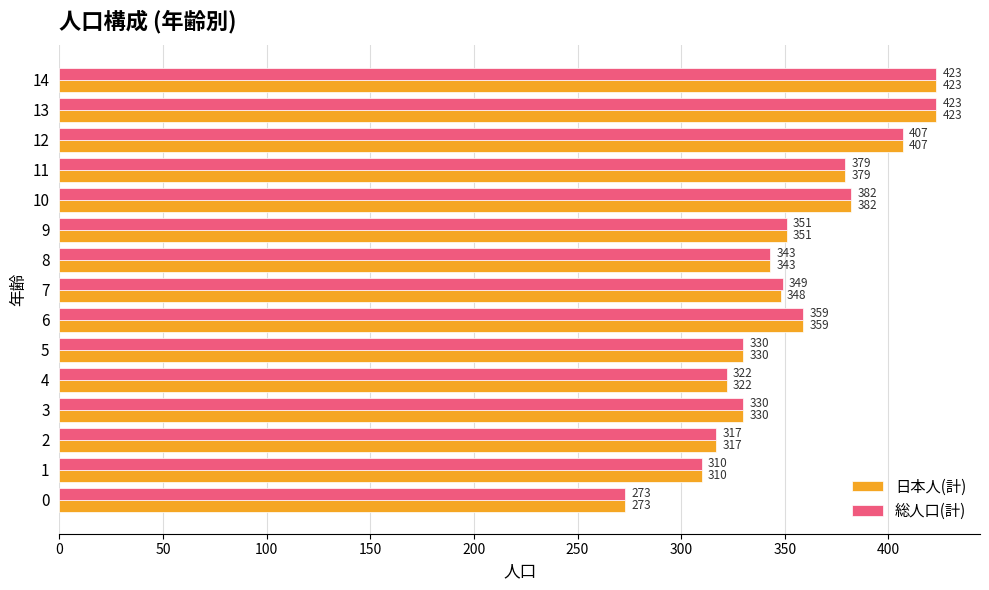

What is the approximate value of 総人口(計) at 9, to the nearest 5?

350